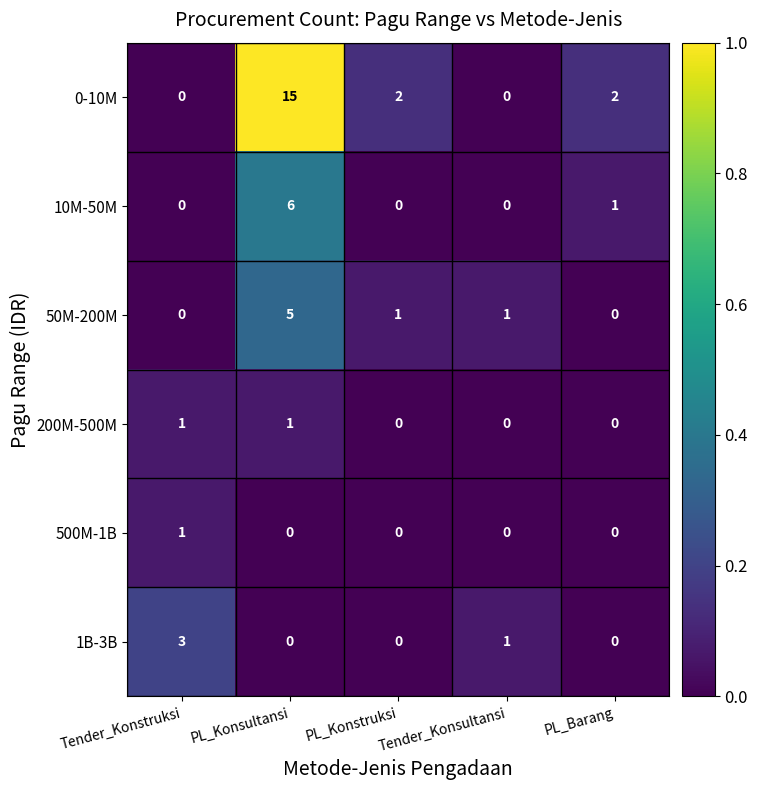

What is the maximum value shown in the chart?

15